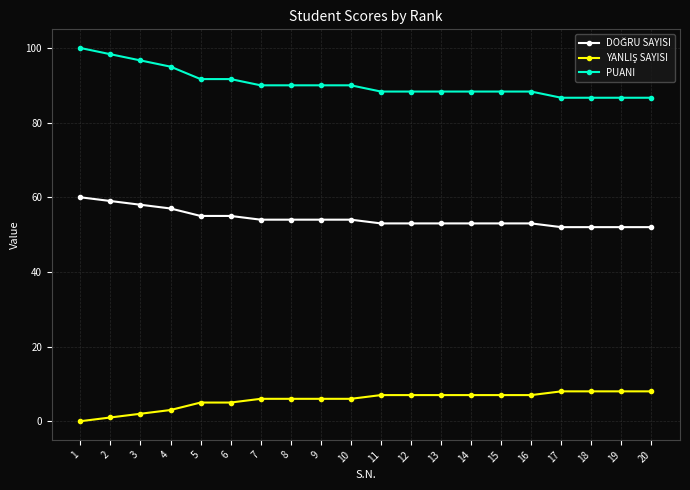

What is the spread (max minus min) of values at 6?

86.7